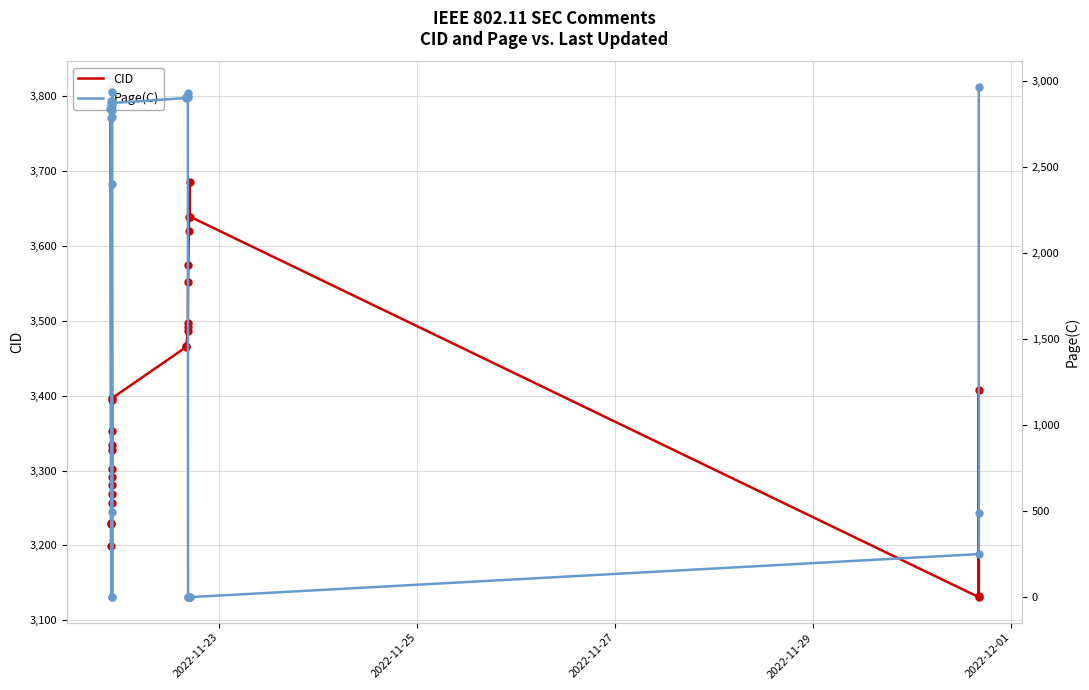

Which series has the largest total across all categories?

CID